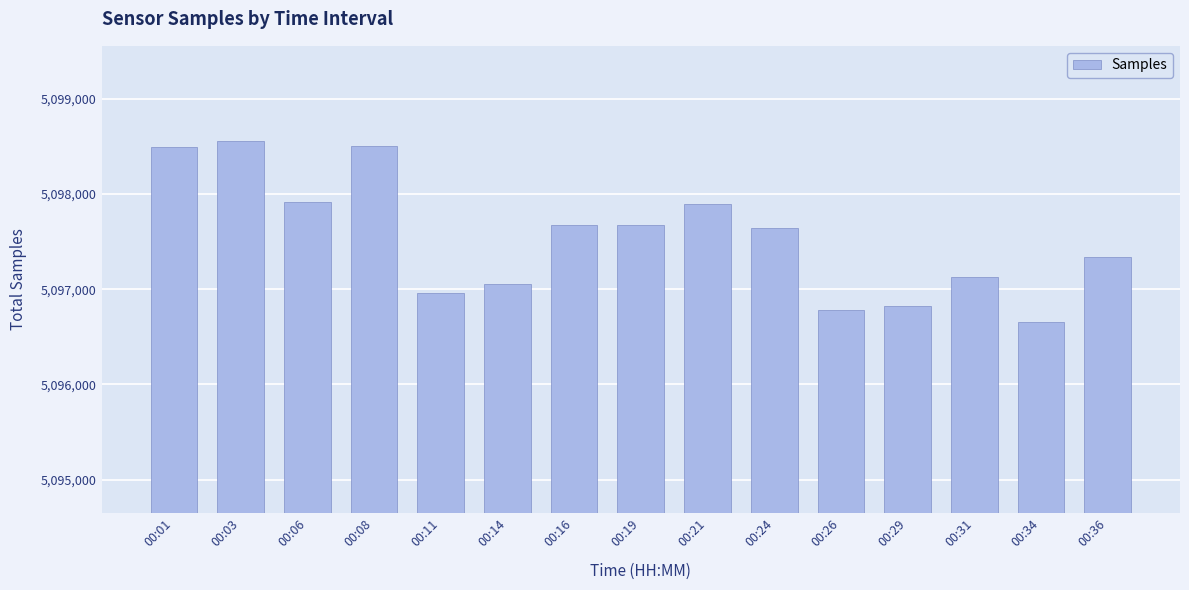

Read the value at 00:36, to the nearest 50.

5097350